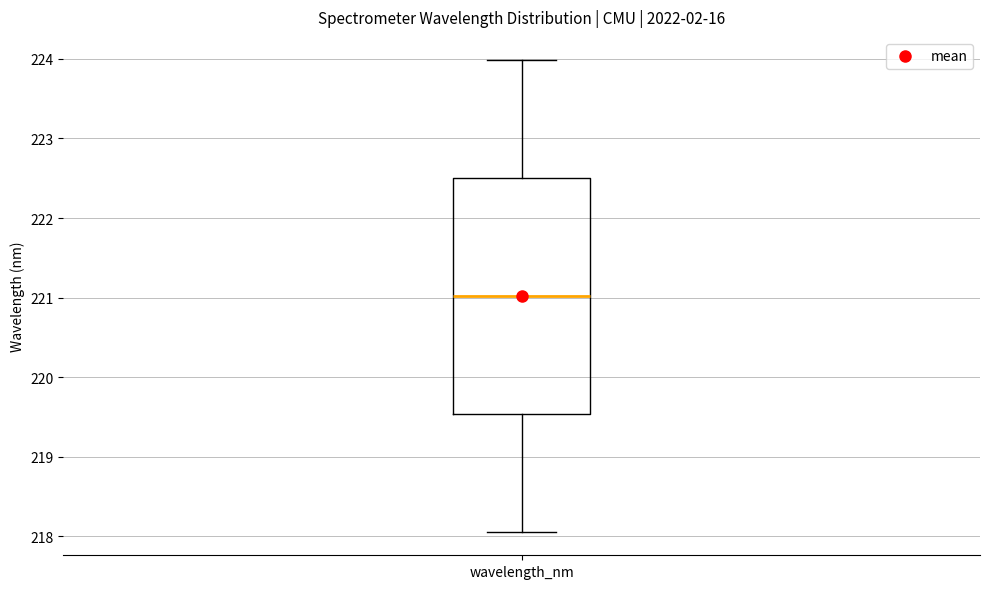

Read this box plot against the y-axis: the position of the median line, the range covered by the box, and the ends of both whiskers. The values are not printed on the chart, so give them approximately, as read against the axis.

median 221.0, box 219.5 to 222.5, whiskers 218.1 to 224.0